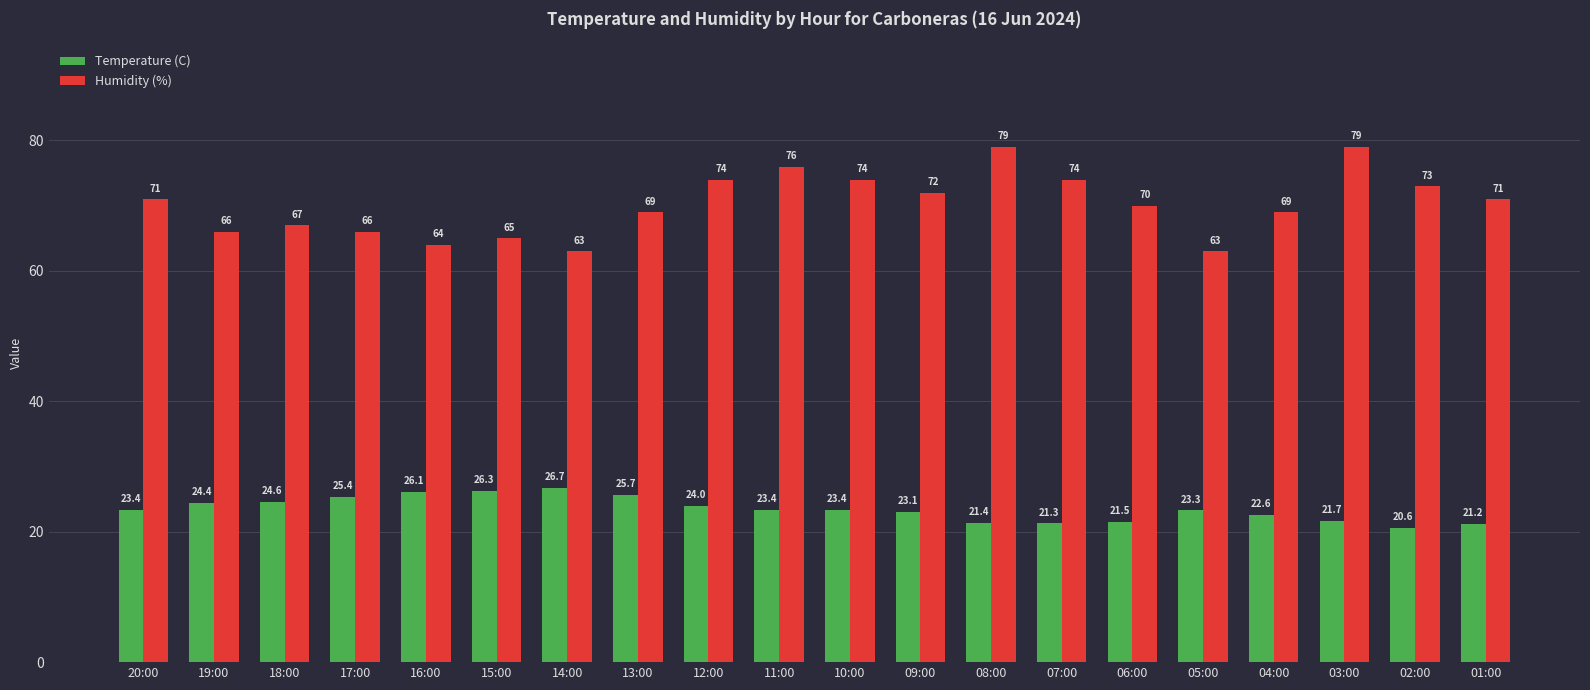

The Humidity (%) series shows 125.6 at 03:00. True or false?

False